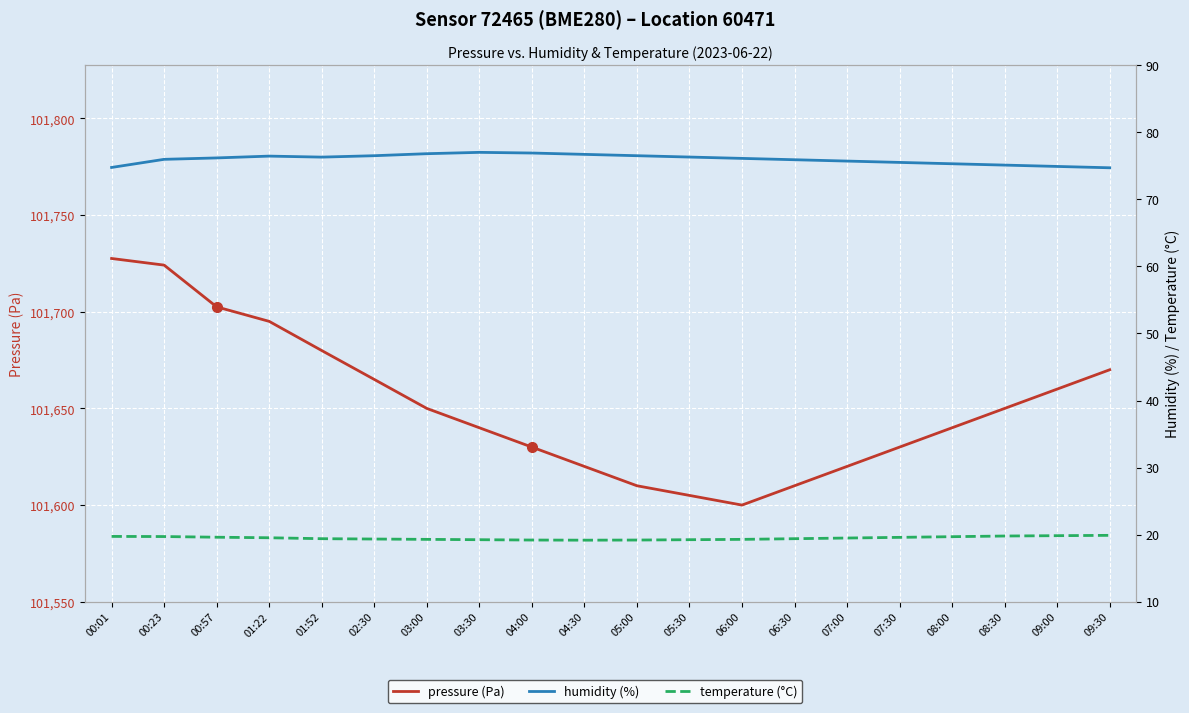

What is the lowest value of the humidity (%) series?

74.7